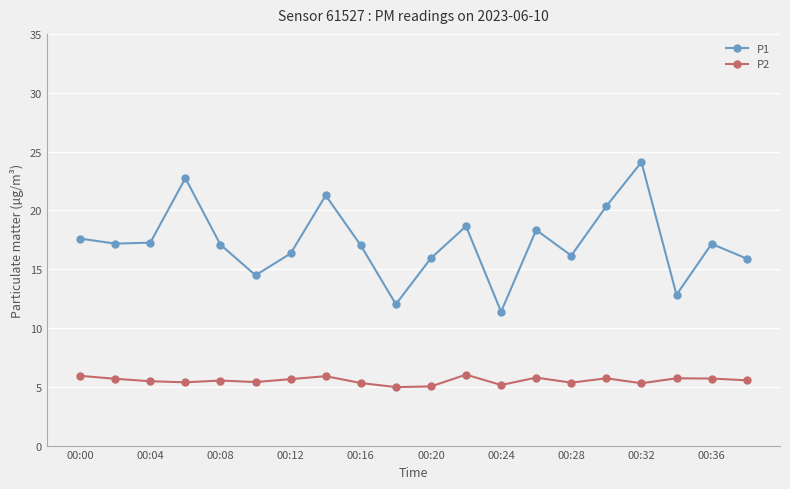

What is the difference between the maximum and minimum values in the P2 series?

1.1